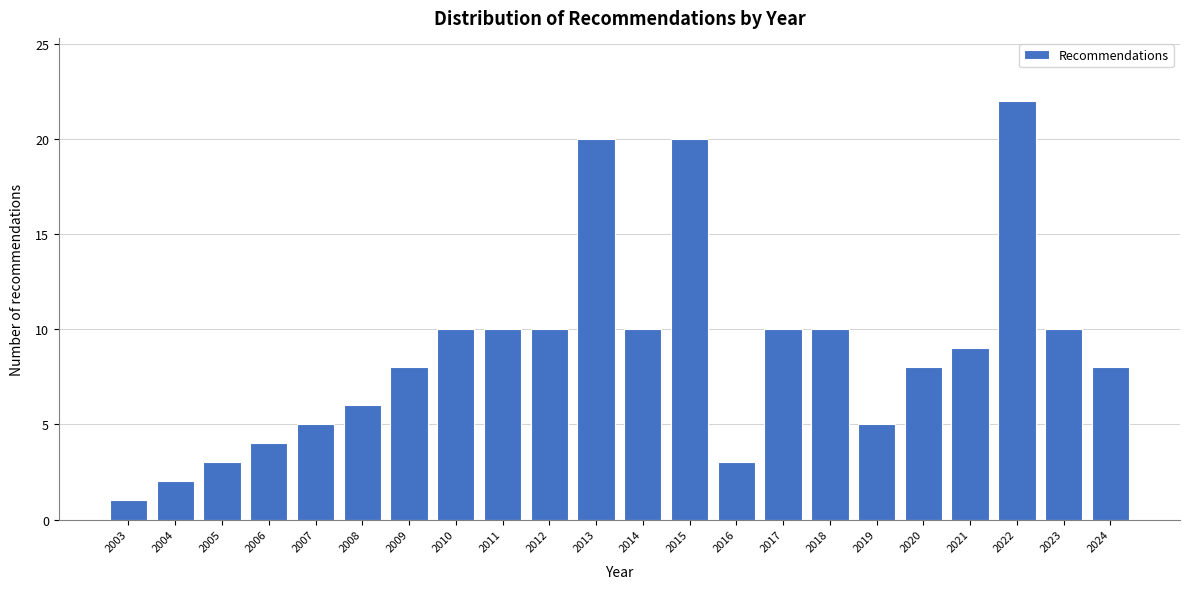

Reading left to right, extract all data points from this chart.

1	2	3	4	5	6	8	10	10	10	20	10	20	3	10	10	5	8	9	22	10	8